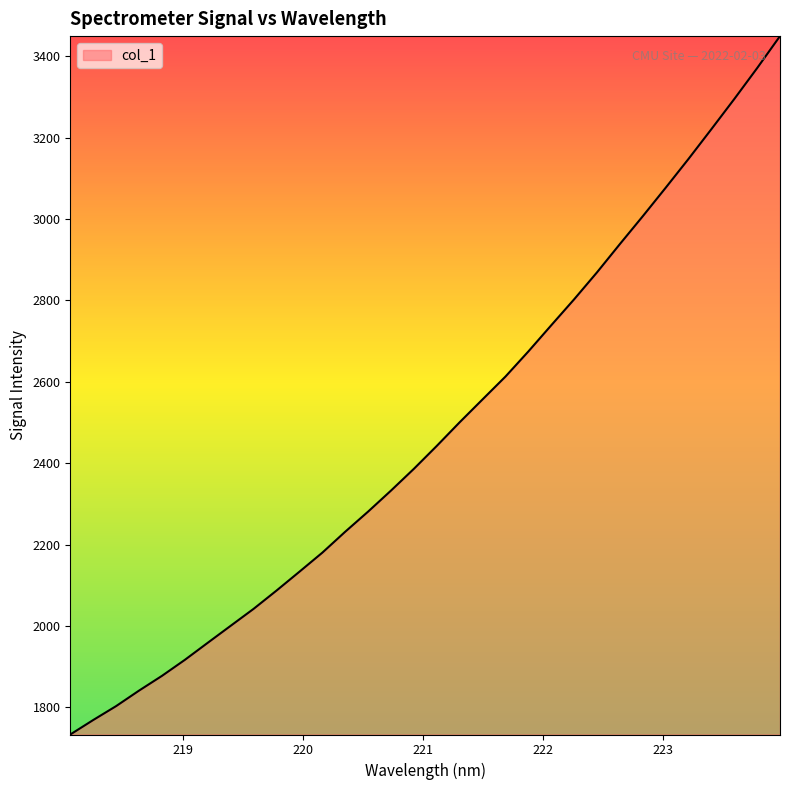

What is the smallest value displayed?

1733.4